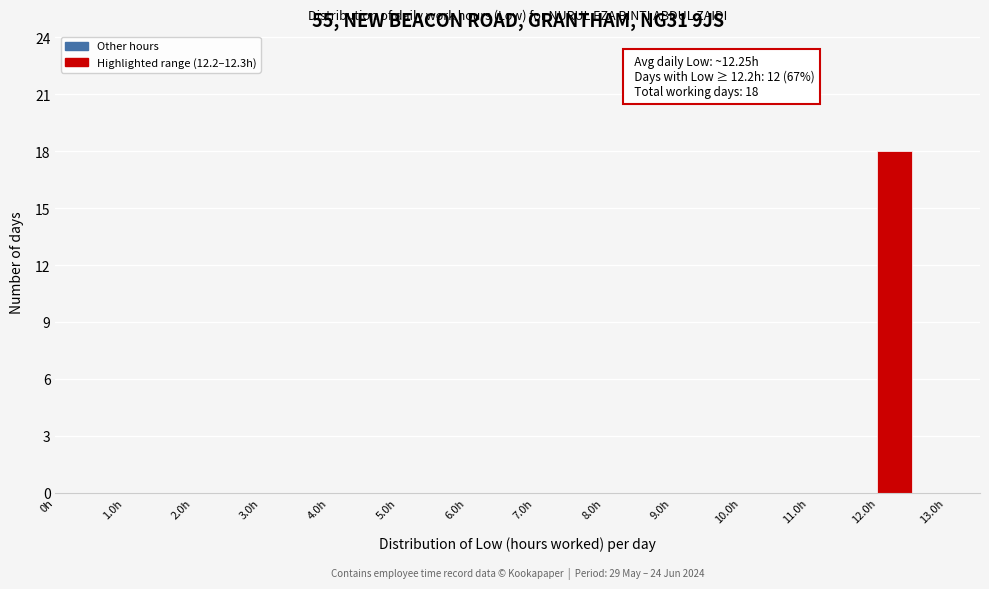

Over which range of the x-axis is the bar tallest?

12.0 to 12.5